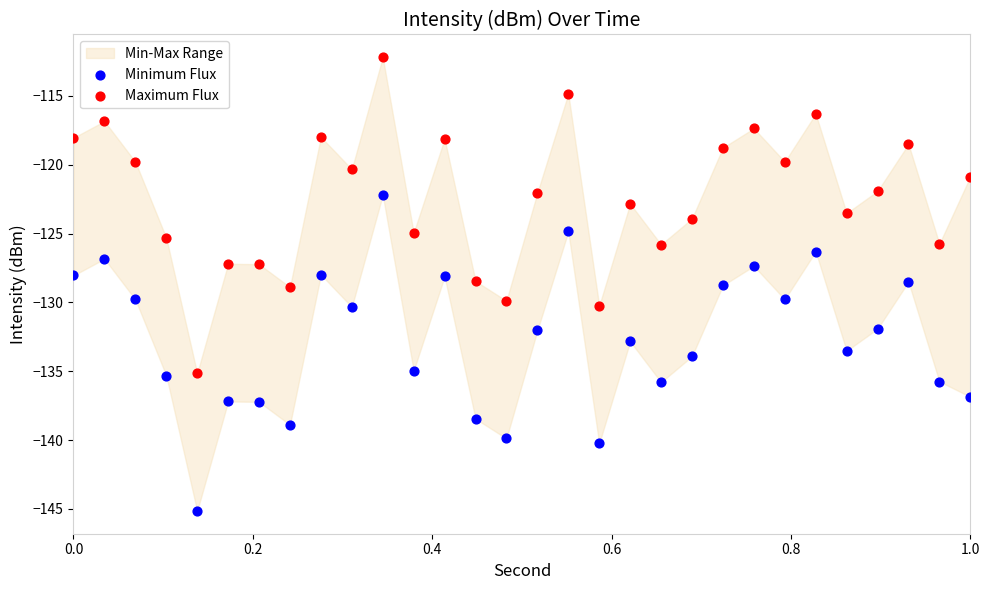

What is the X range (max minus min) for the scatter plot?

1.0